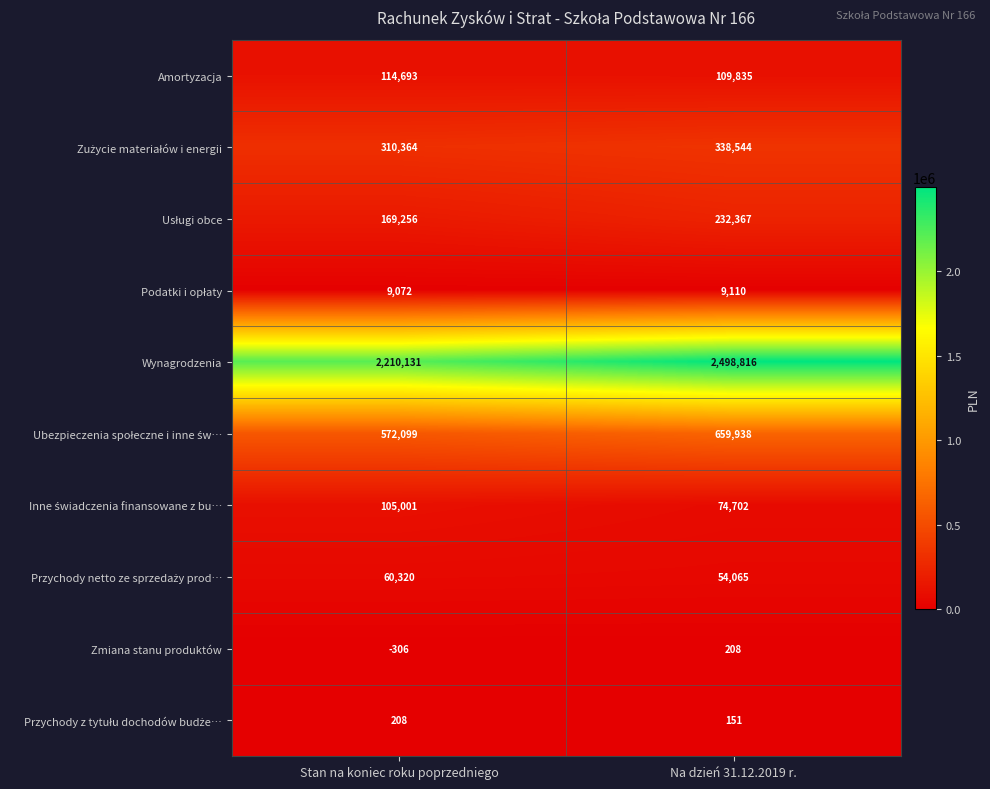

What is the average value of the Wynagrodzenia series?

2354474